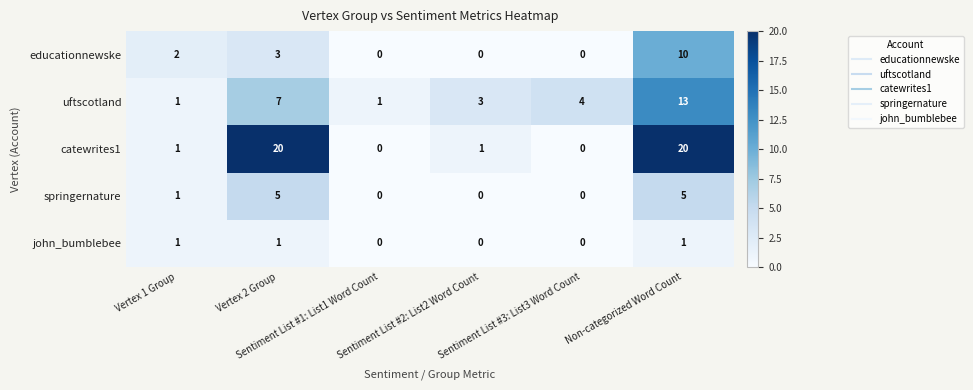

Which series has the widest spread of values?

catewrites1